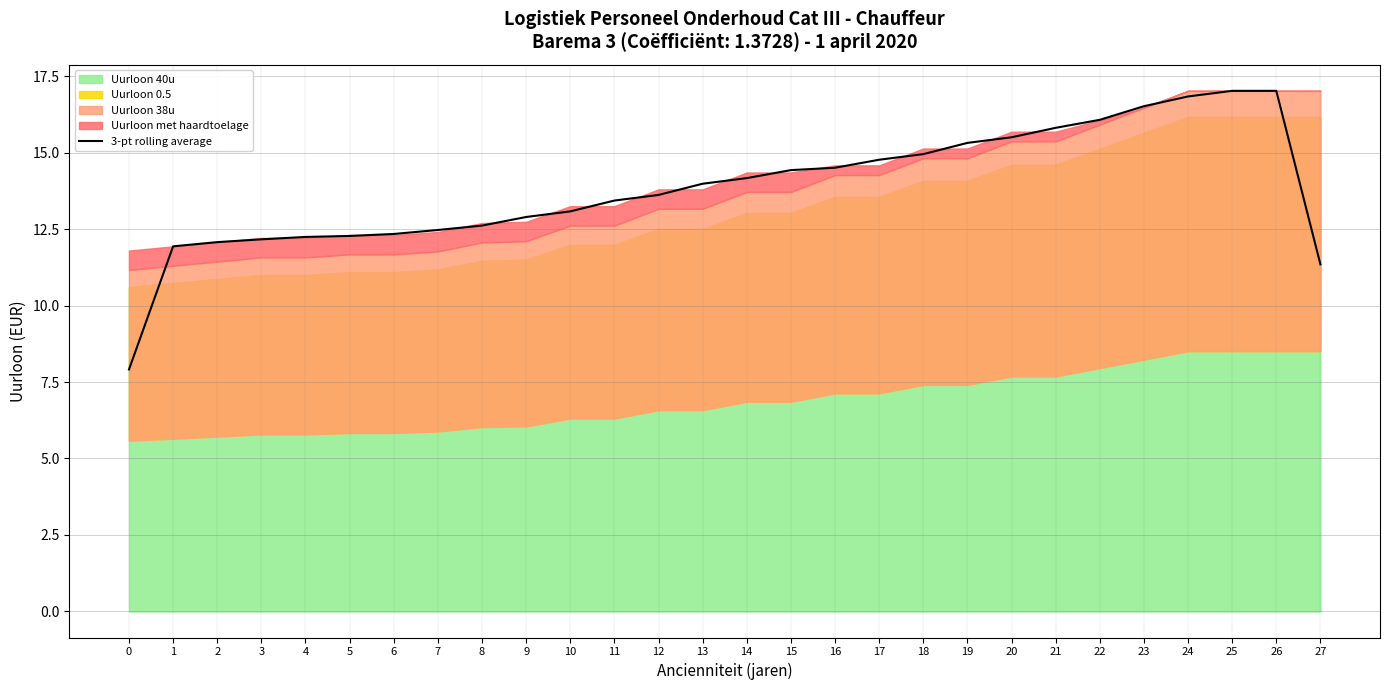

The chart shows a value of 14.4 at 15. True or false?

True